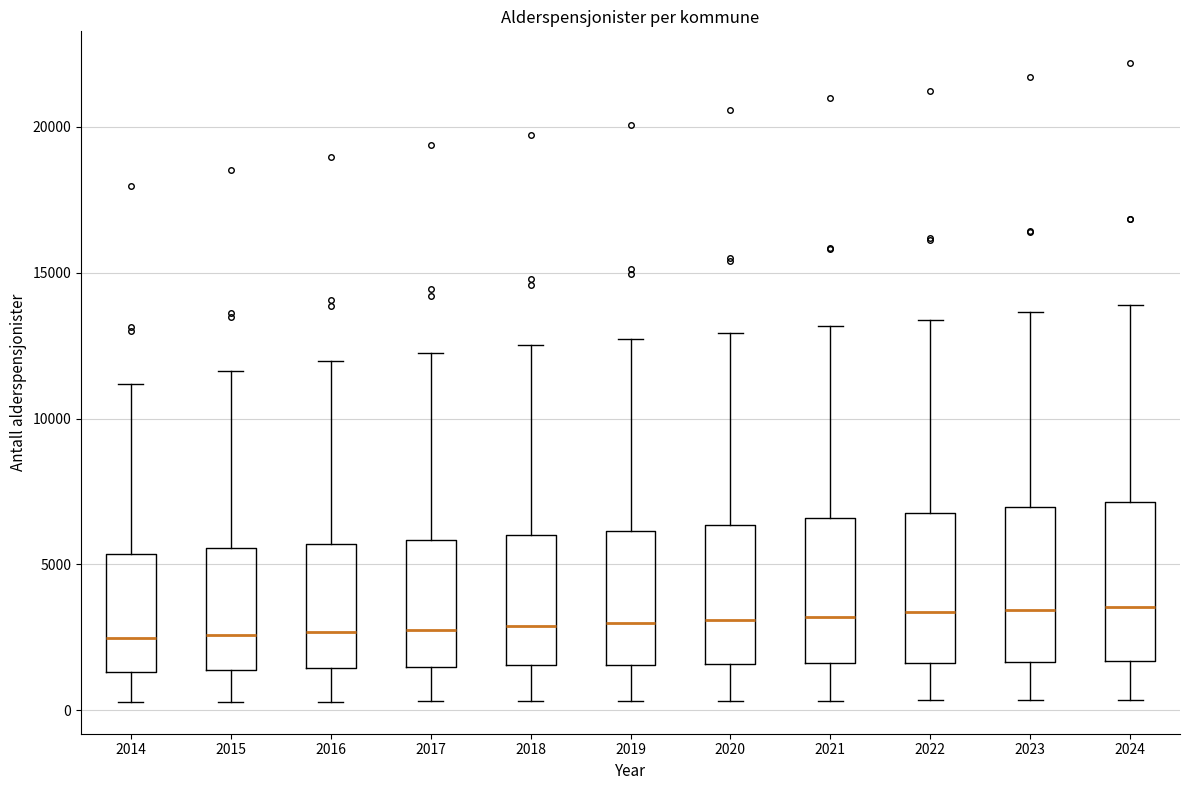

Reading left to right, transcribe this box plot: for each box, give where its median line is, the range the box spans, and where its two whiskers end, as read against the y-axis. The values are not printed on the chart, so give them approximately, as read against the axis.

2014: median 2500, box 1500 to 5500, whiskers 500 to 11000
2015: median 2500, box 1500 to 5500, whiskers 500 to 11500
2016: median 2500, box 1500 to 5500, whiskers 500 to 12000
2017: median 3000, box 1500 to 6000, whiskers 500 to 12000
2018: median 3000, box 1500 to 6000, whiskers 500 to 12500
2019: median 3000, box 1500 to 6000, whiskers 500 to 12500
2020: median 3000, box 1500 to 6500, whiskers 500 to 13000
2021: median 3000, box 1500 to 6500, whiskers 500 to 13000
2022: median 3500, box 1500 to 7000, whiskers 500 to 13500
2023: median 3500, box 1500 to 7000, whiskers 500 to 13500
2024: median 3500, box 1500 to 7000, whiskers 500 to 14000